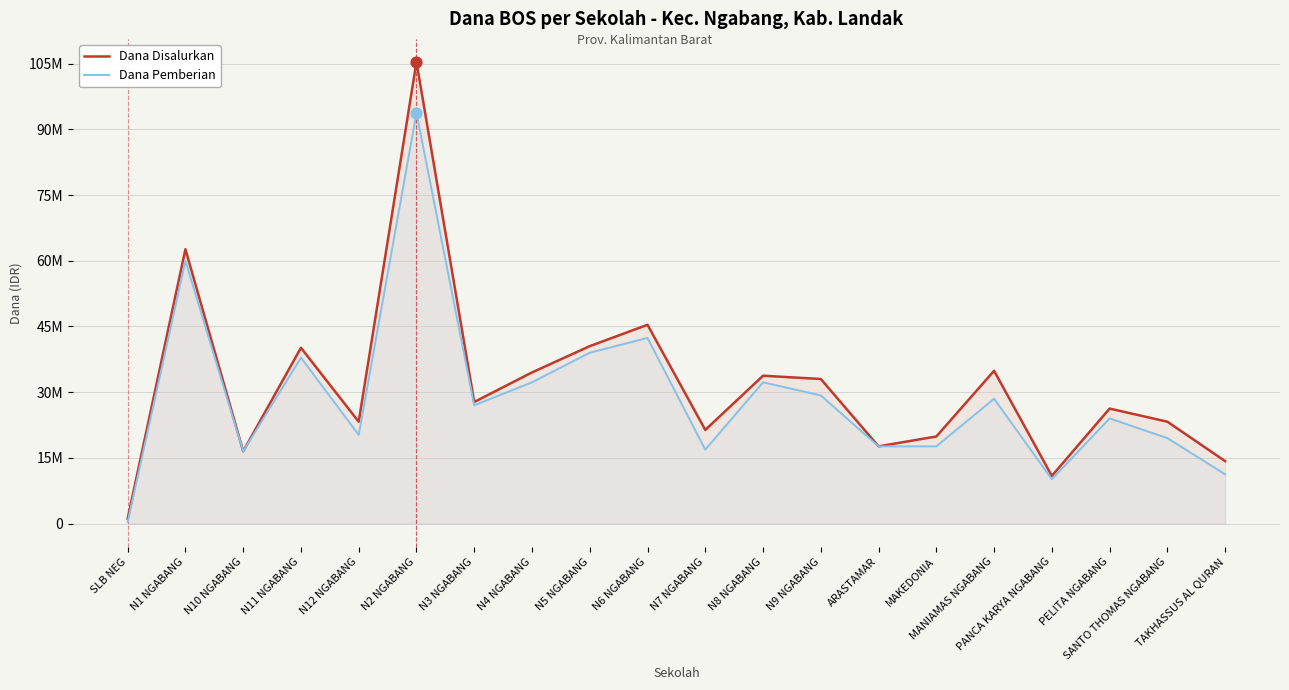

Which series has the largest total across all categories?

Dana Disalurkan